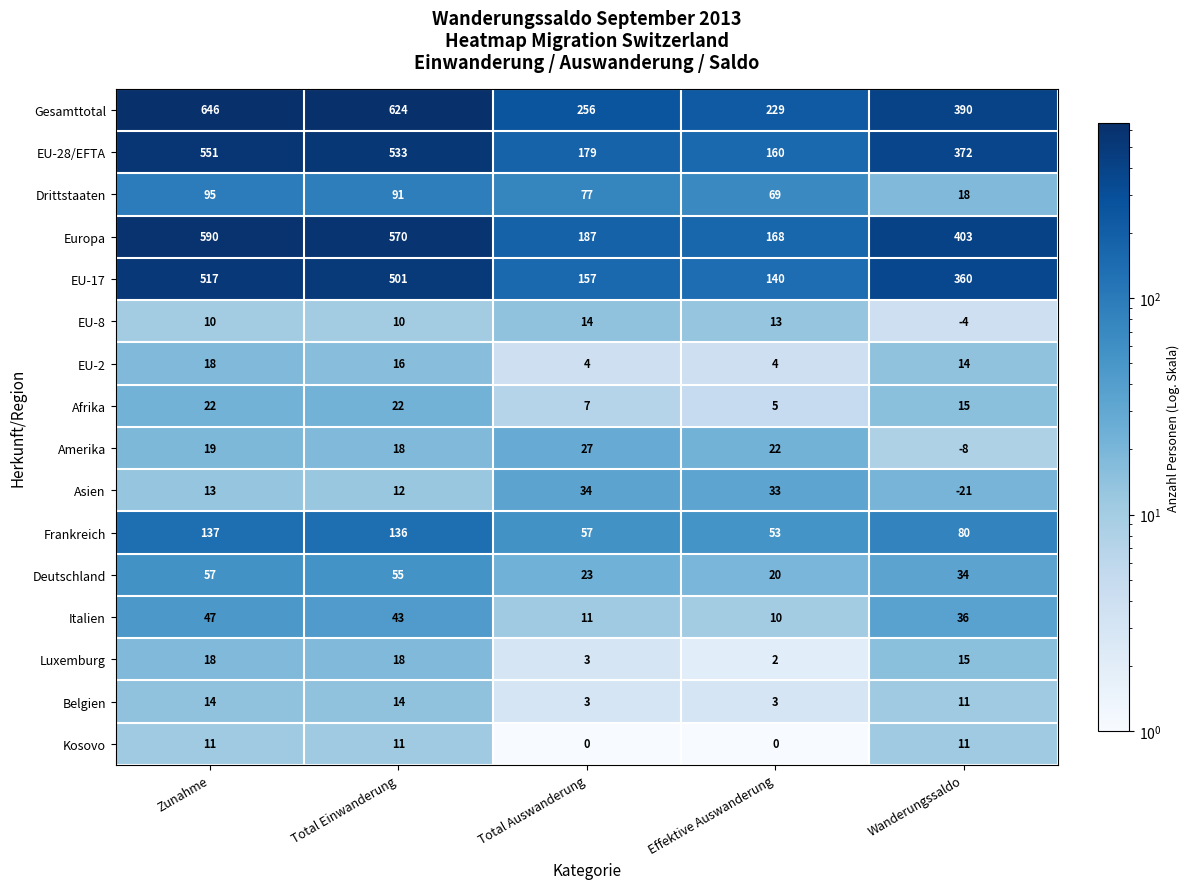

Which category has the highest value across all series?

Zunahme